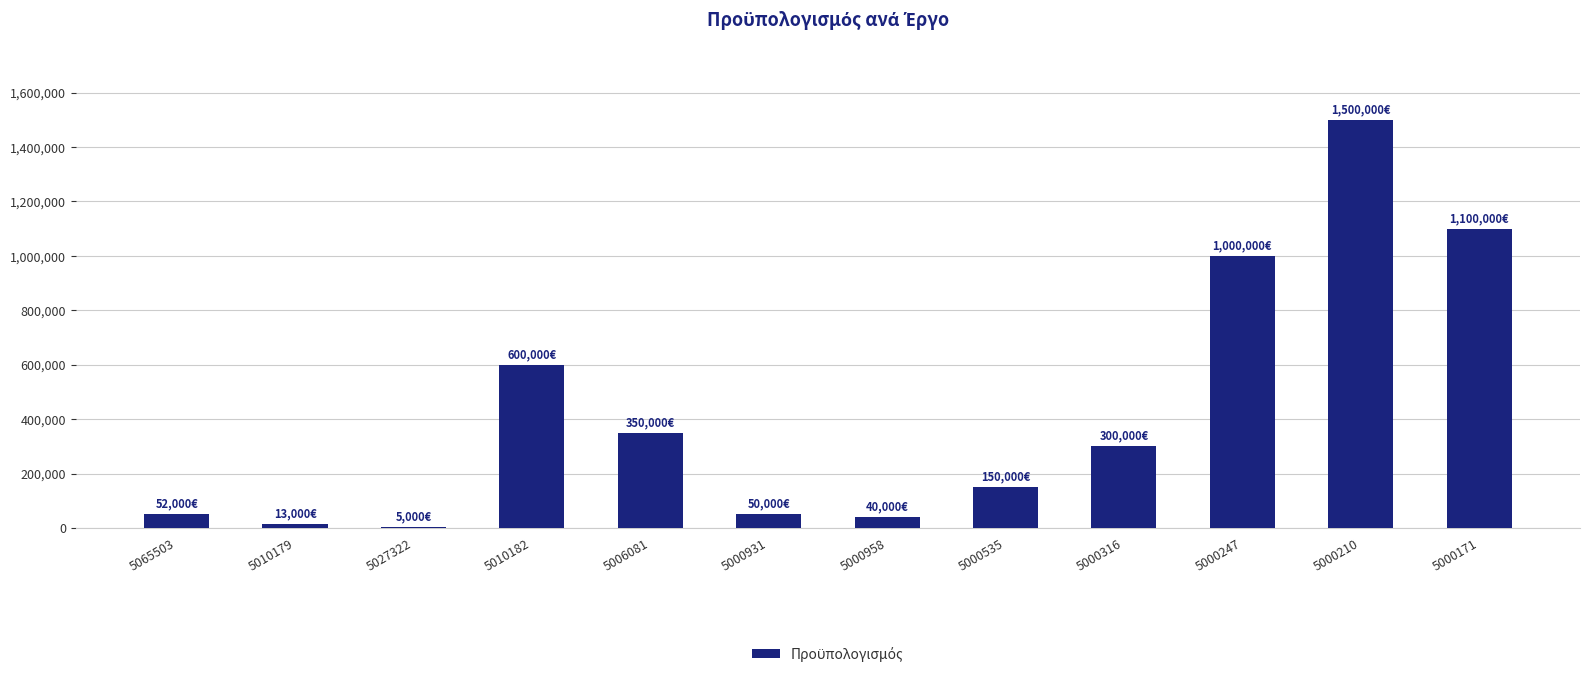

Count the number of categories in the chart.

12